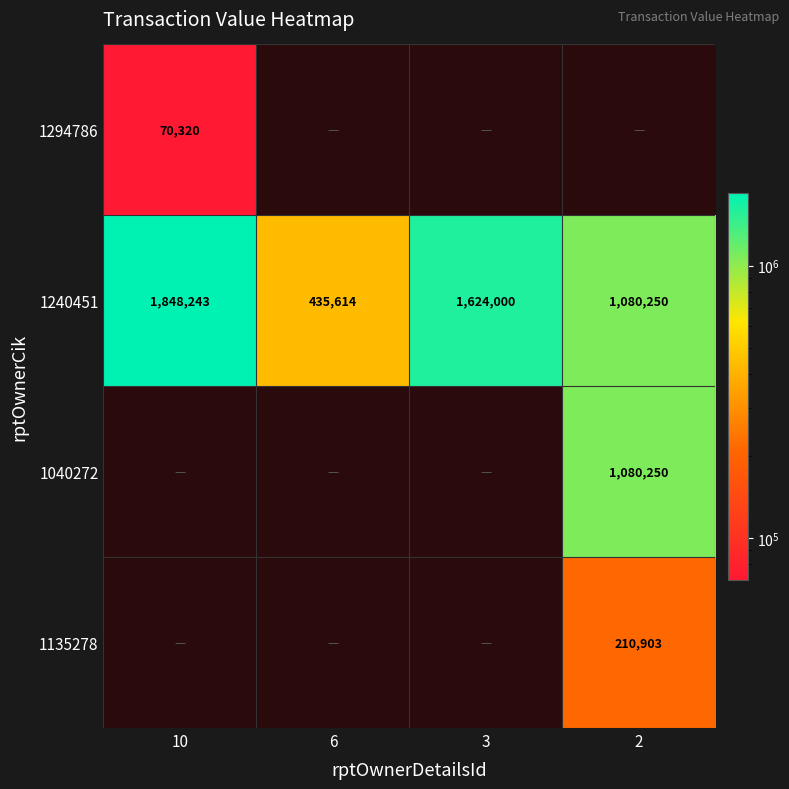

Rank the categories by 1240451 value from highest to lowest.

10, 3, 2, 6